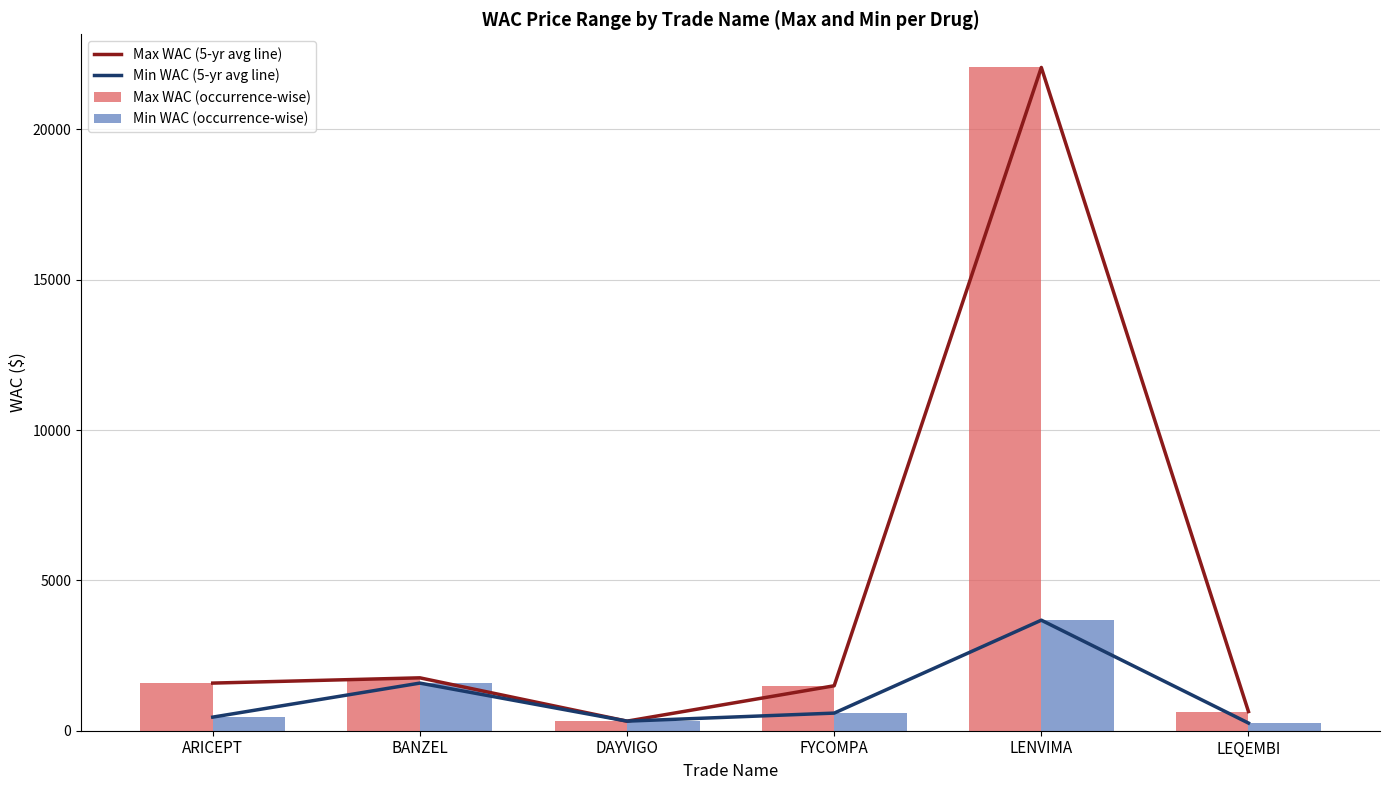

At BANZEL, list the series in order from largest to smallest.

Max WAC (5-yr avg line), Max WAC (occurrence-wise), Min WAC (5-yr avg line), Min WAC (occurrence-wise)